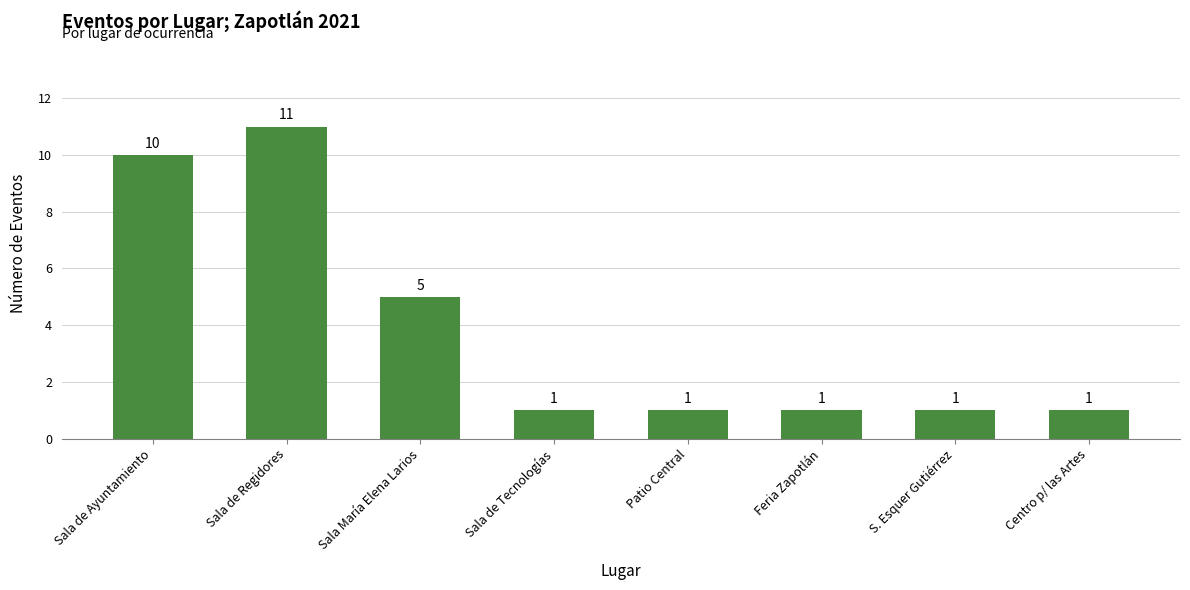

What is the sum of the values at Sala de Tecnologías and Feria Zapotlán?

2